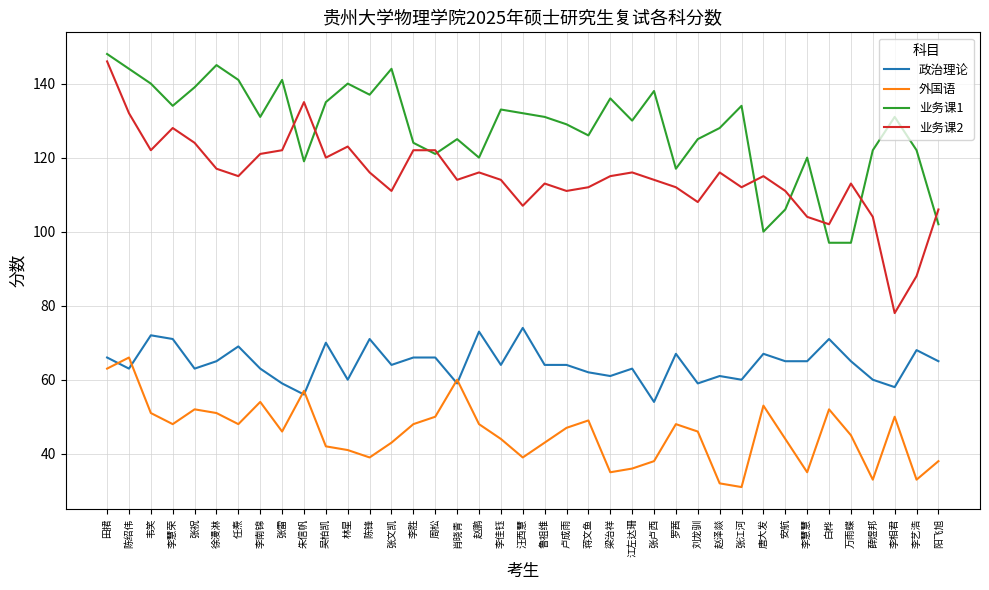

Between 任焘 and 阳飞旭, which series saw the biggest shift?

业务课1